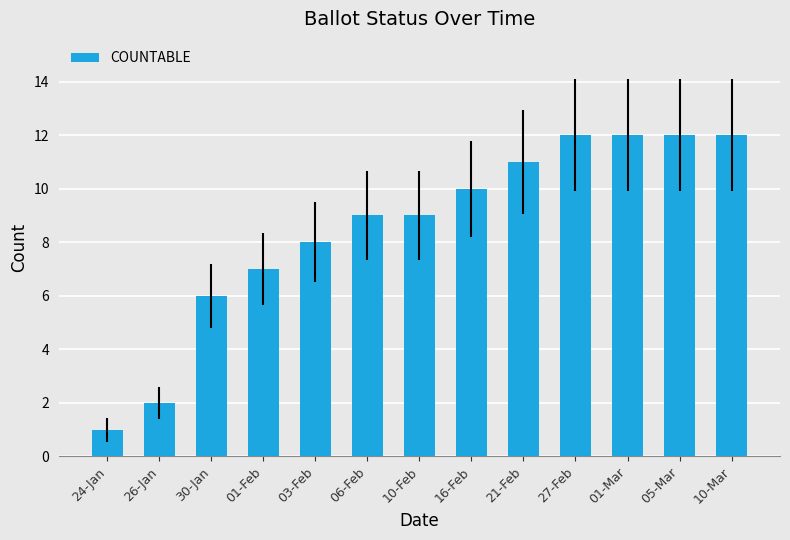

Count the number of data series in this chart.

1